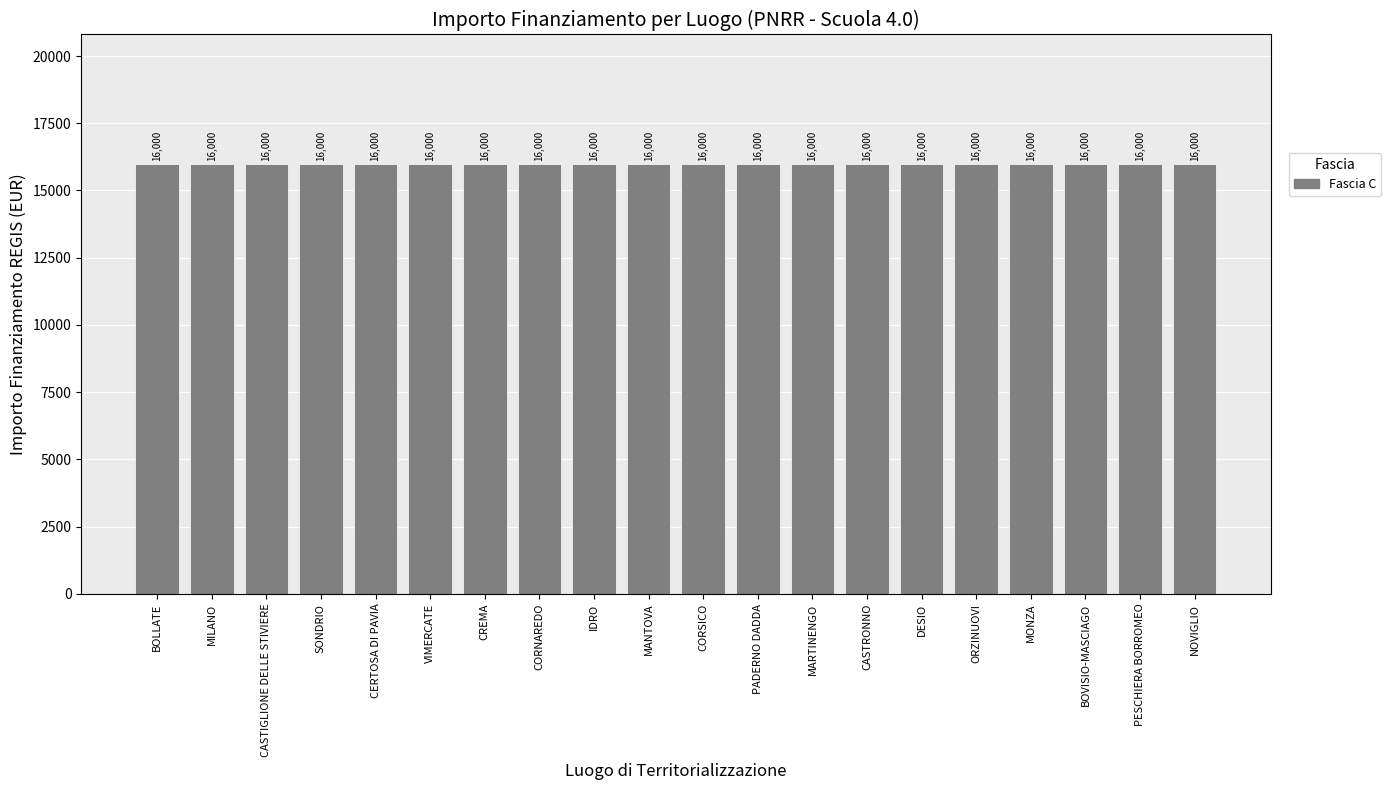

At which label does In Corso reach its minimum?

VIMERCATE